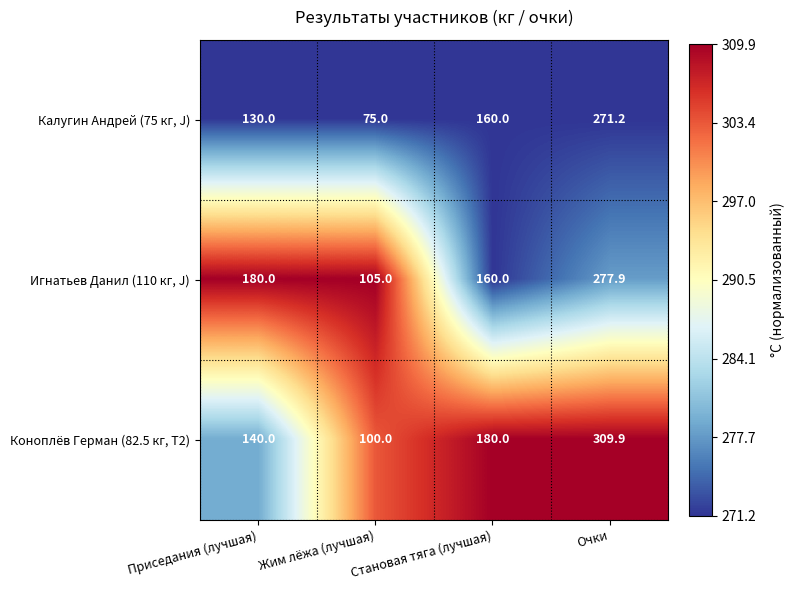

What value does the Игнатьев Данил (110 кг, J) series have at Становая тяга (лучшая)?

160.0